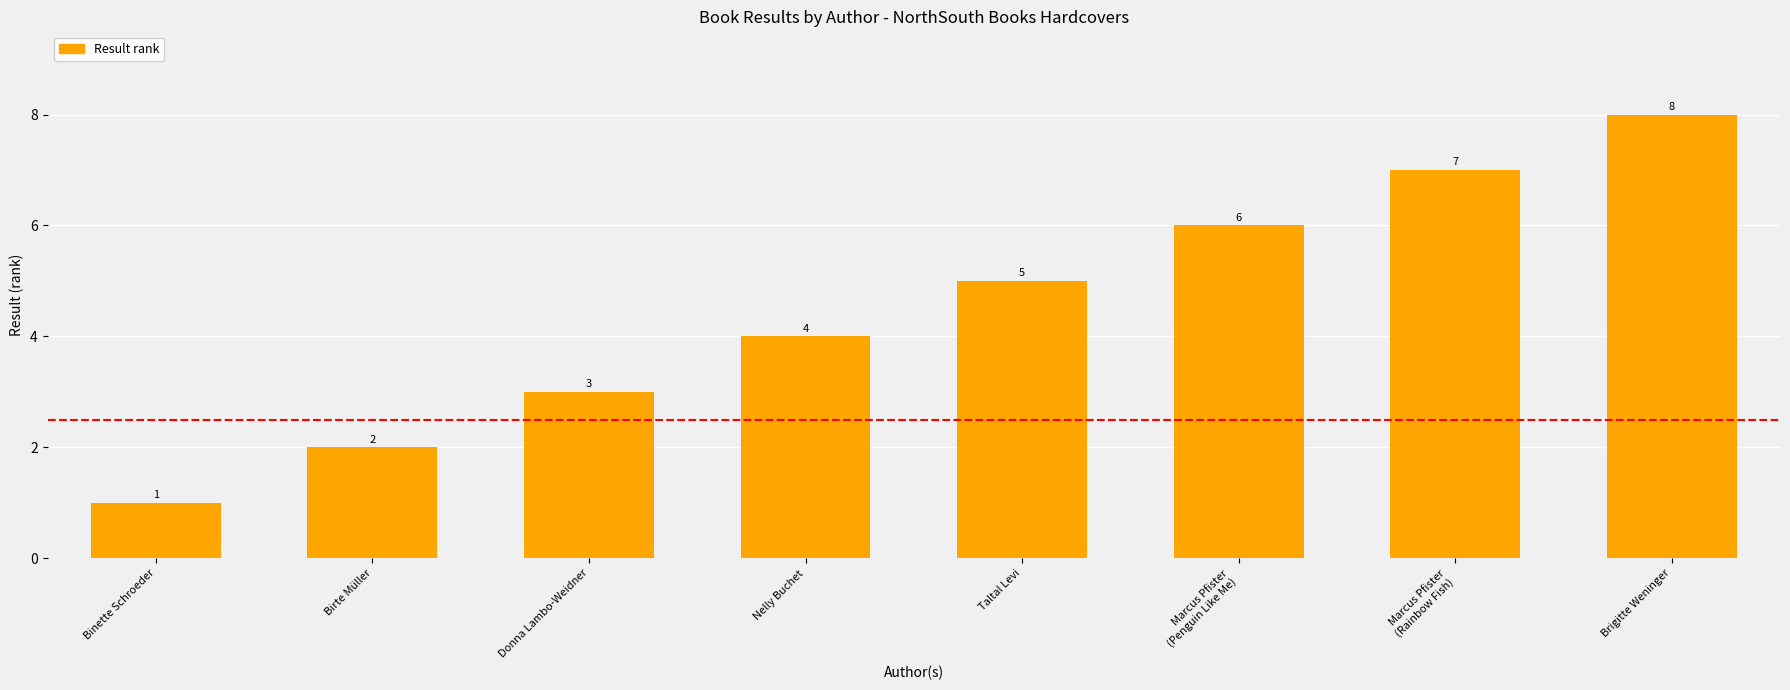

List the labels in order of value, smallest first.

Binette Schroeder, Birte Müller, Donna Lambo-Weidner, Nelly Buchet, Taltal Levi, Marcus Pfister
(Penguin Like Me), Marcus Pfister
(Rainbow Fish), Brigitte Weninger